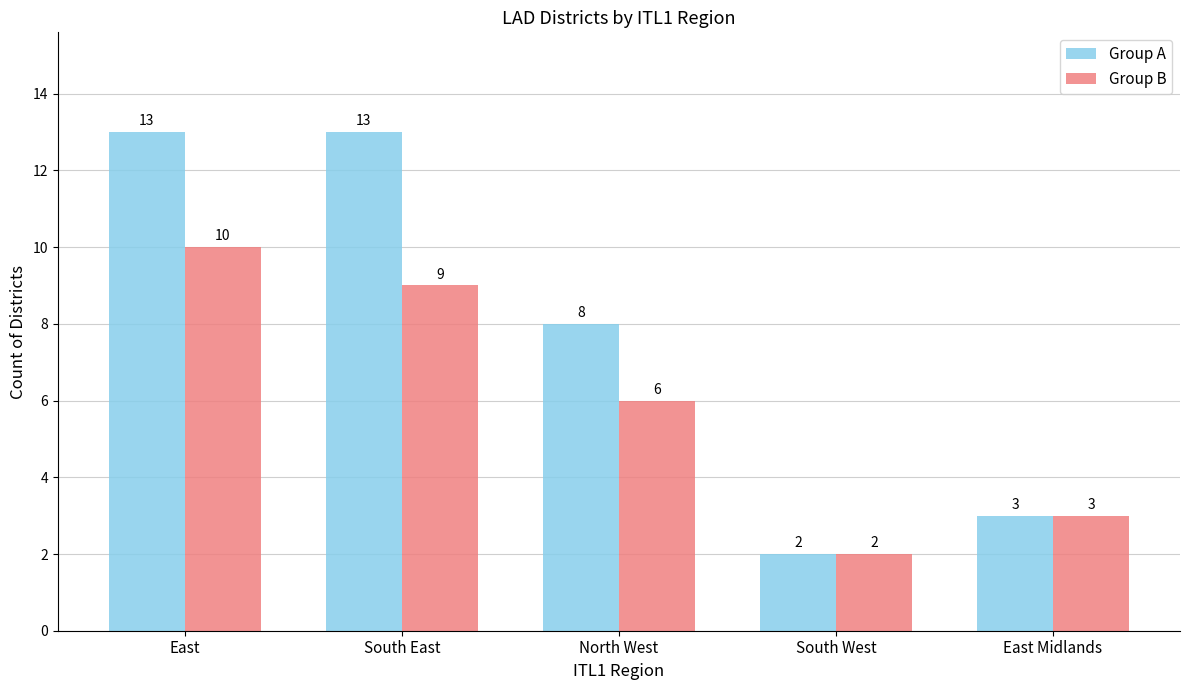

What is the difference between the second highest and minimum values in the Group A series?

11